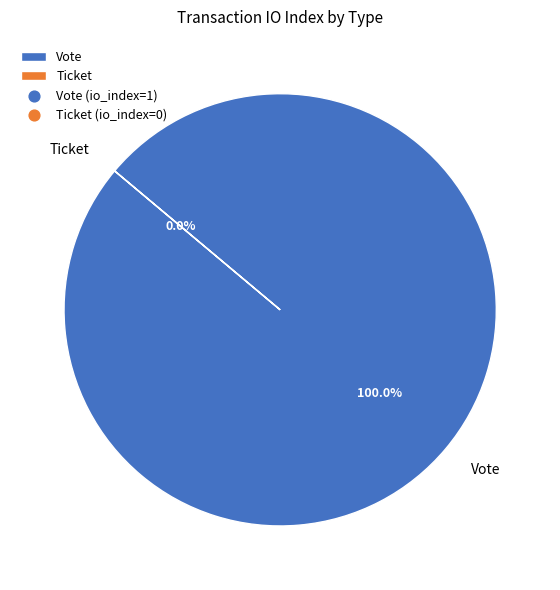

To the nearest percent, what is the combined percentage of Ticket and Vote?

100%